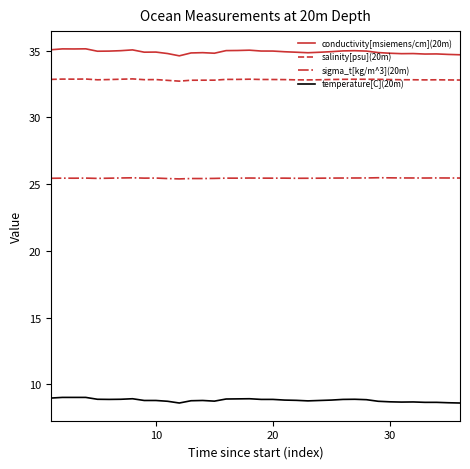

Rank the series by their maximum value, from lowest to highest.

temperature[C](20m), sigma_t[kg/m^3](20m), salinity[psu](20m), conductivity[msiemens/cm](20m)